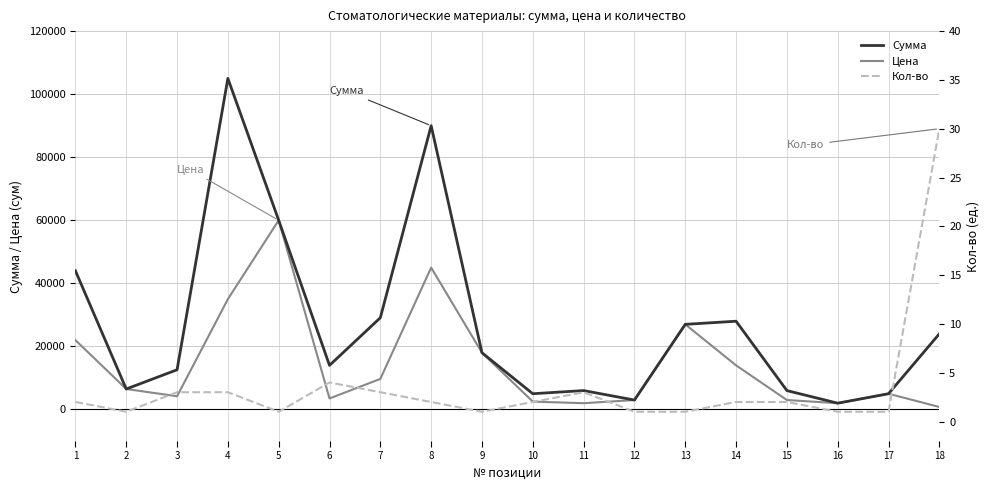

What is the sum of all Цена values?

263200